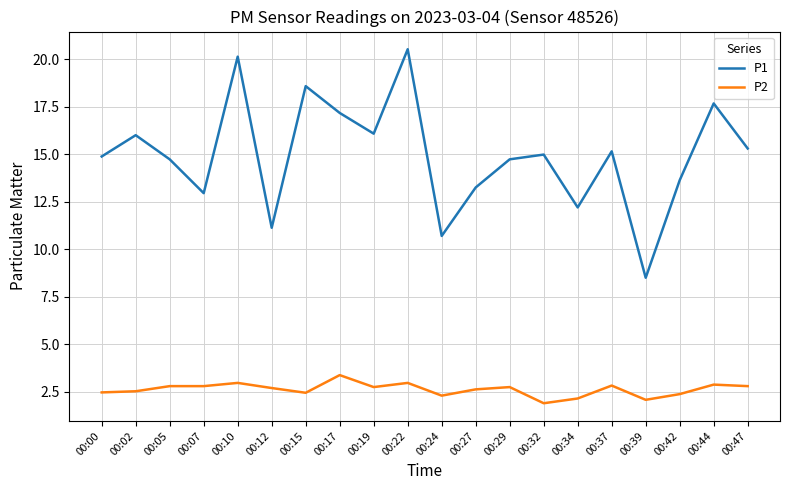

True or false: P1 and P2 intersect in this chart.

False